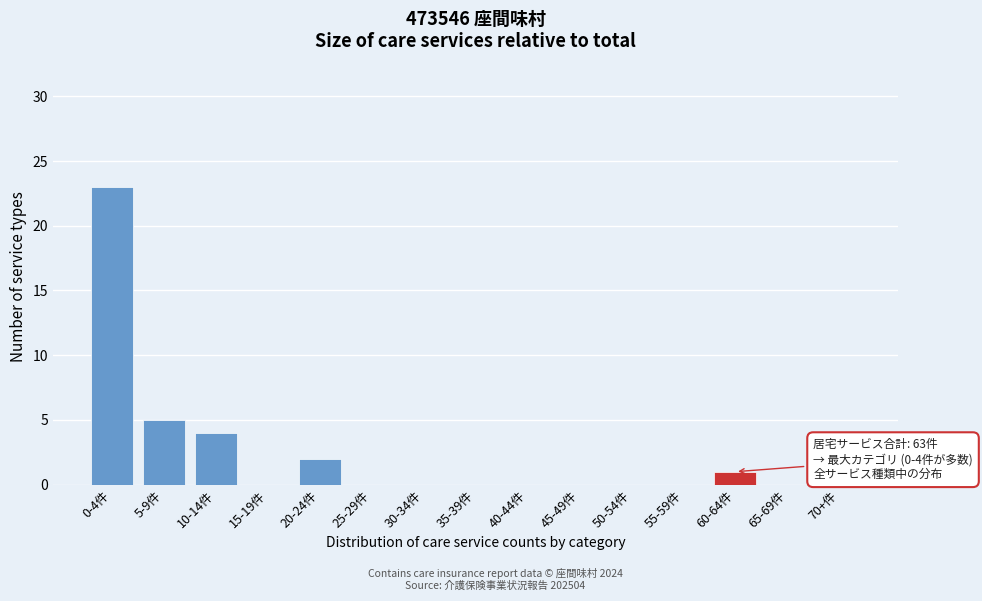

Reading left to right, transcribe all the data shown in this chart.

0-4件=23	5-9件=5	10-14件=4	15-19件=0	20-24件=2	25-29件=0	30-34件=0	35-39件=0	40-44件=0	45-49件=0	50-54件=0	55-59件=0	60-64件=1	65-69件=0	70+件=0